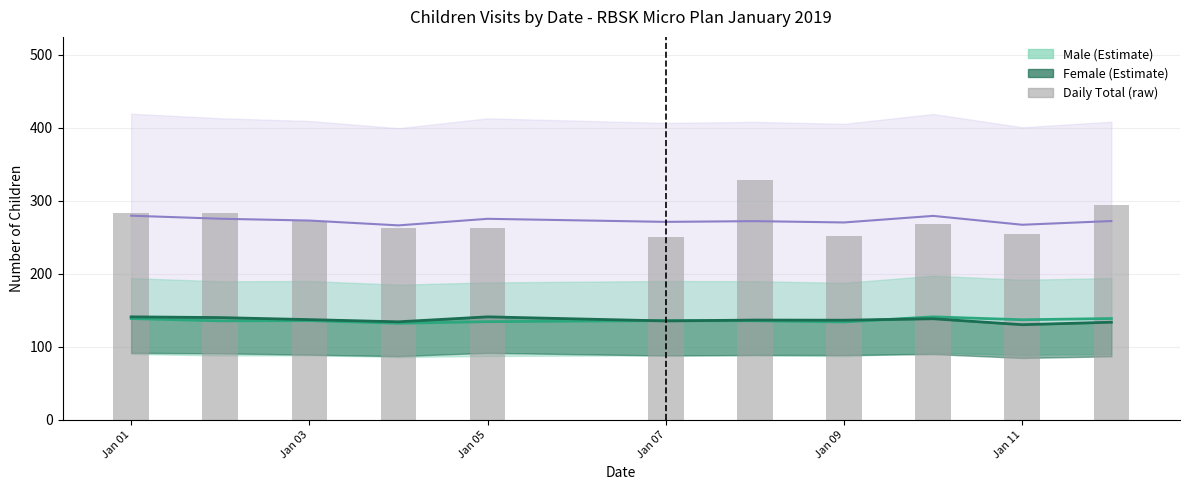

What is the sum of all values?

3012